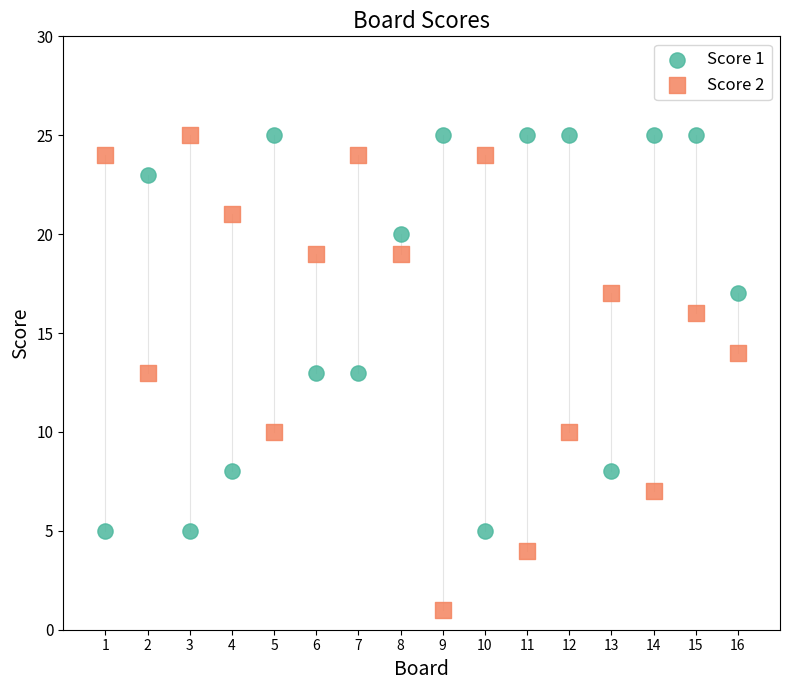

Which series has the largest Y range (max minus min)?

Score 2